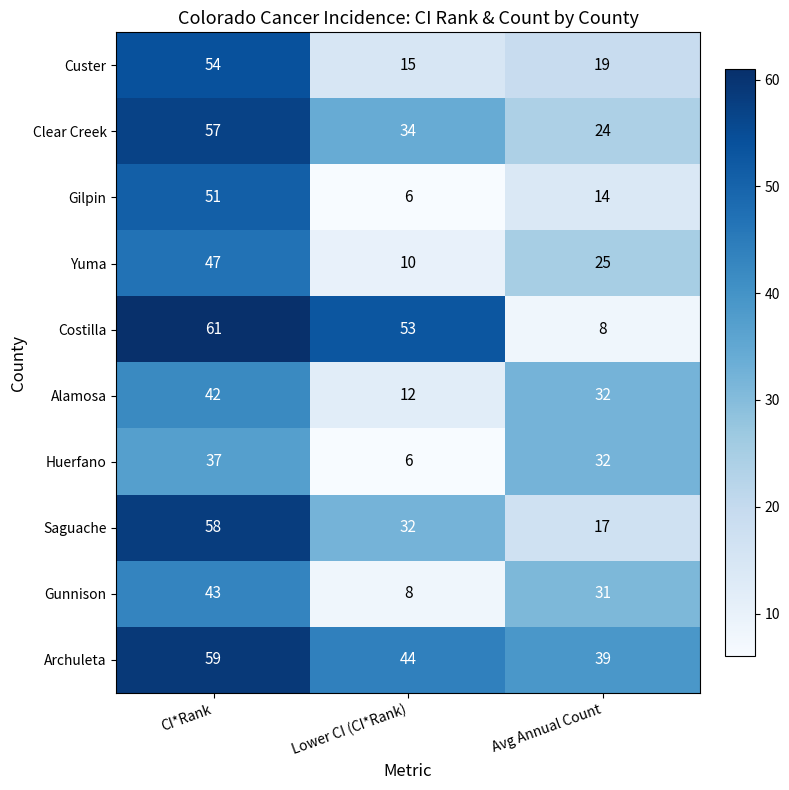

Which series has the largest range (max minus min)?

Costilla